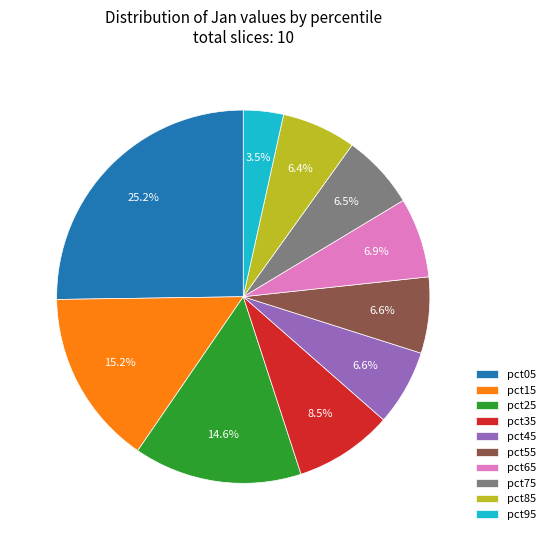

Combined, do pct45 and pct65 account for over 50%?

No